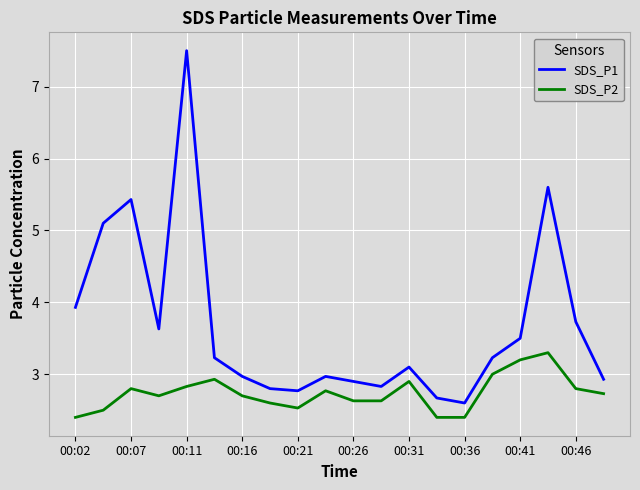

What is the minimum value for SDS_P1?

2.6